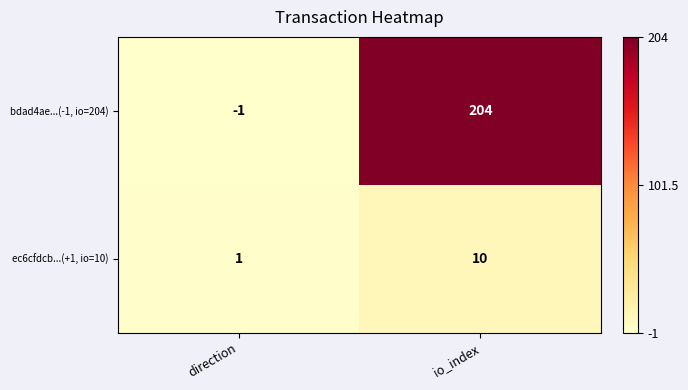

Where is ec6cfdcb...(+1, io=10) nearest to the value 5?

direction